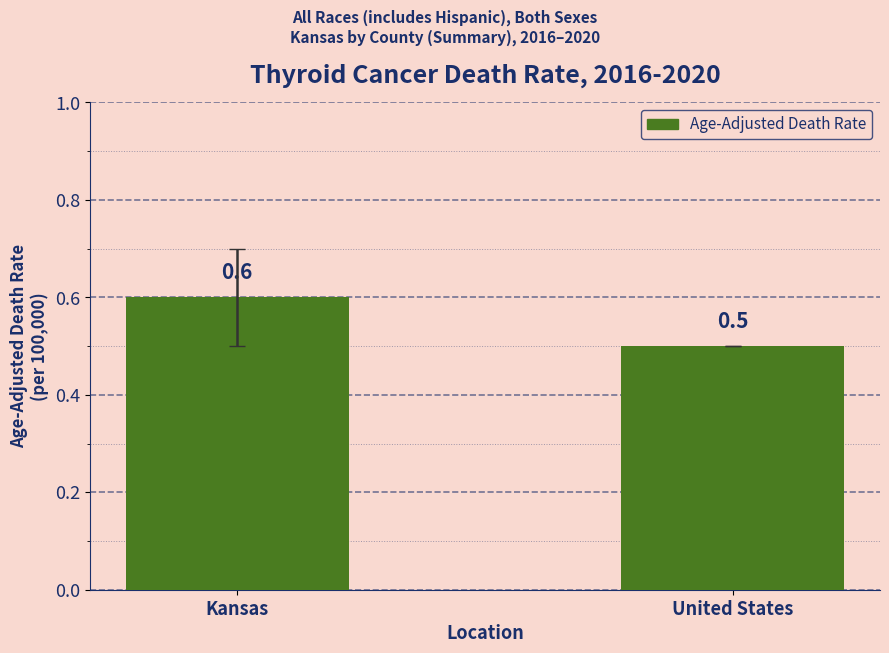

Count the values in the range 0 to 1.

2